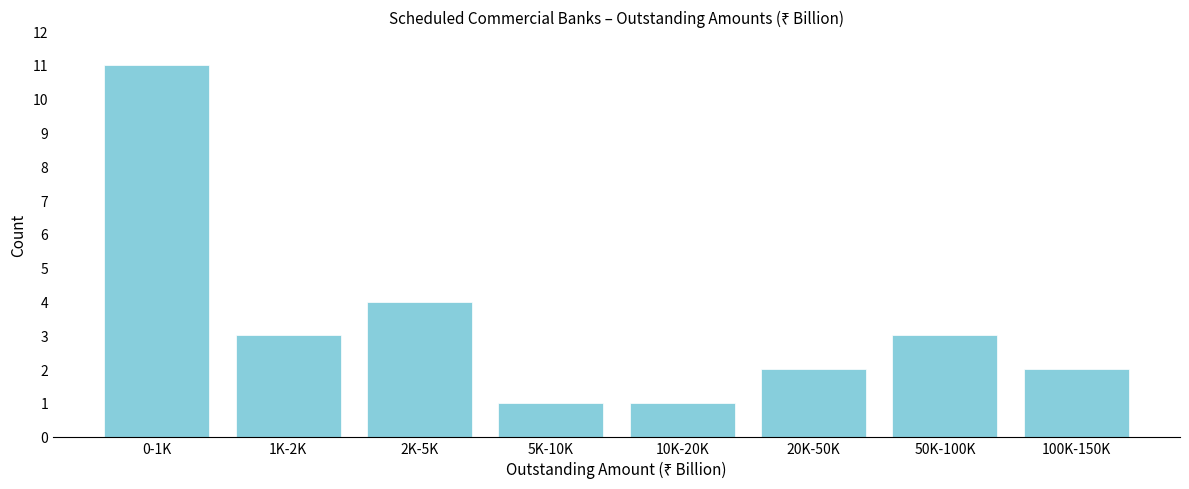

Reading left to right, extract all data points from this chart.

0-1K=11	1K-2K=3	2K-5K=4	5K-10K=1	10K-20K=1	20K-50K=2	50K-100K=3	100K-150K=2